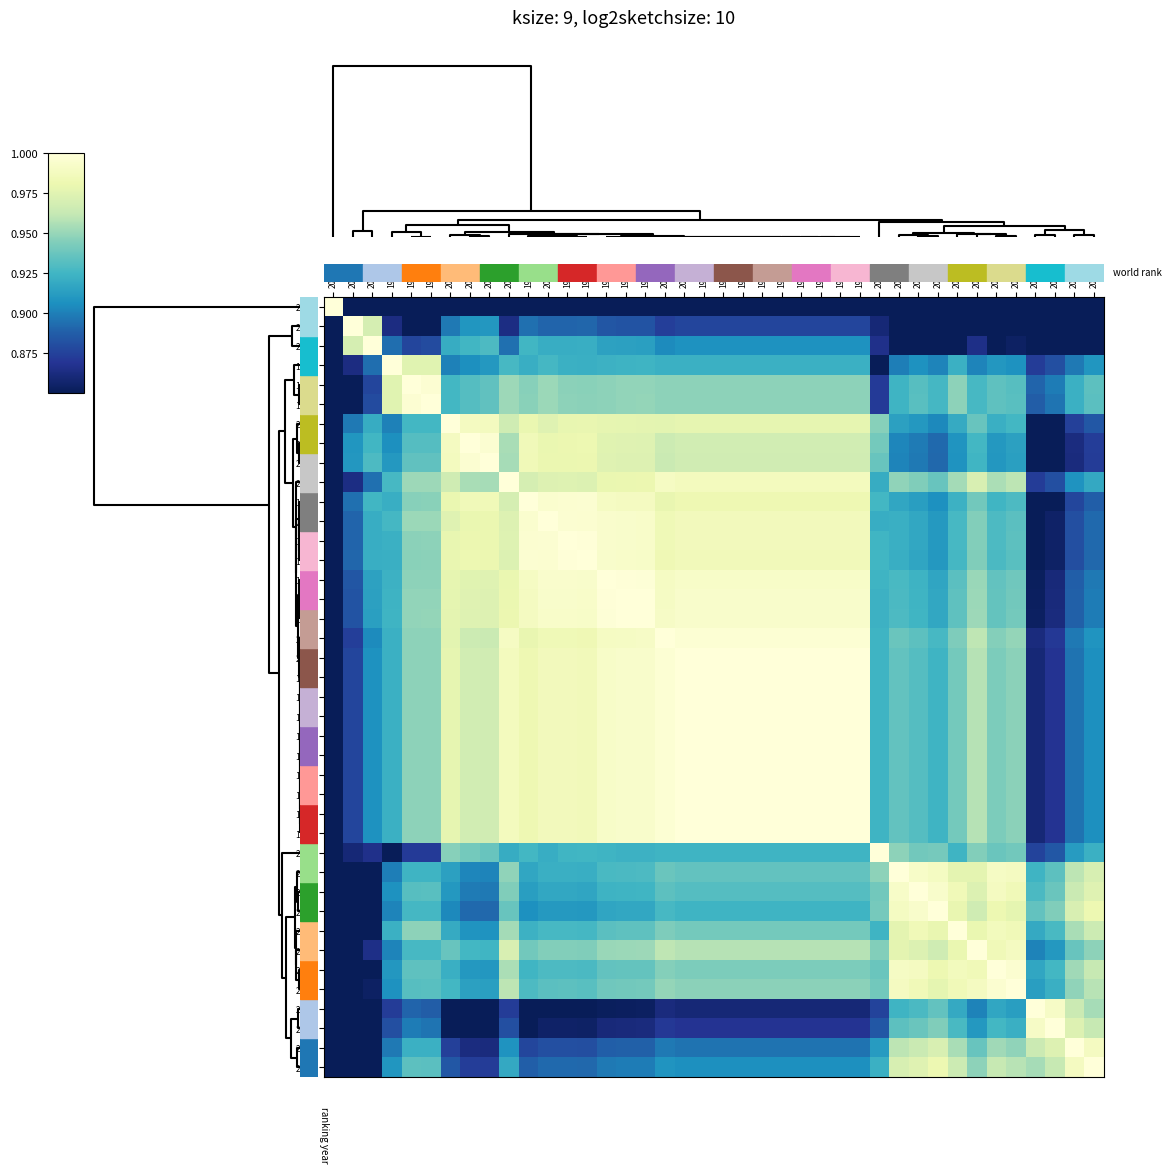

At which category is the sum across all series the highest?

2001